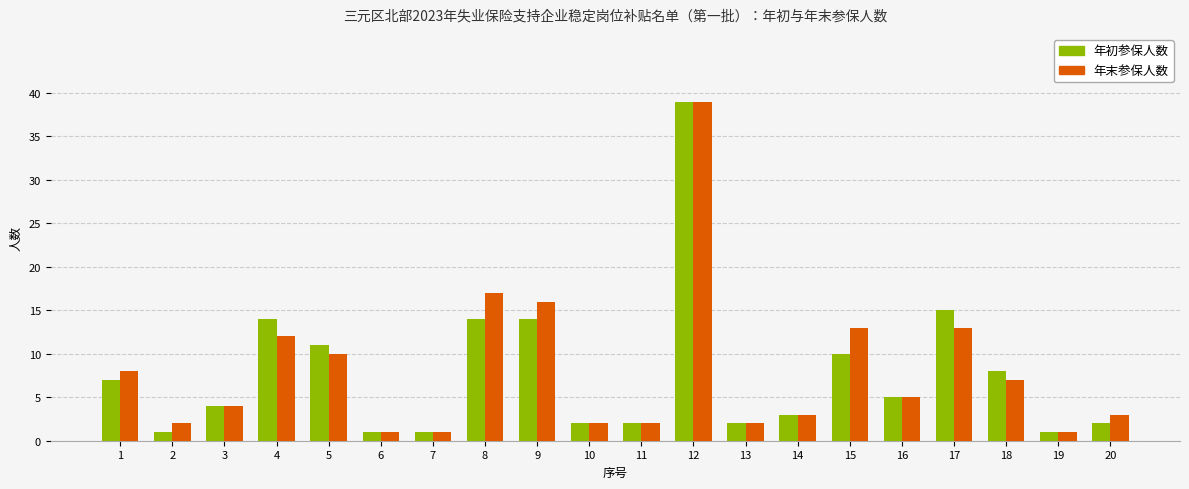

What is the total value across all series at 2?

3